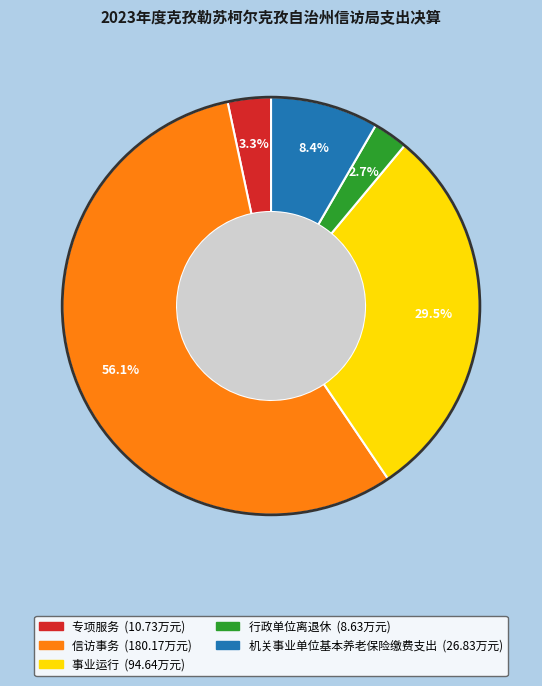

How many slices are in this pie chart?

5